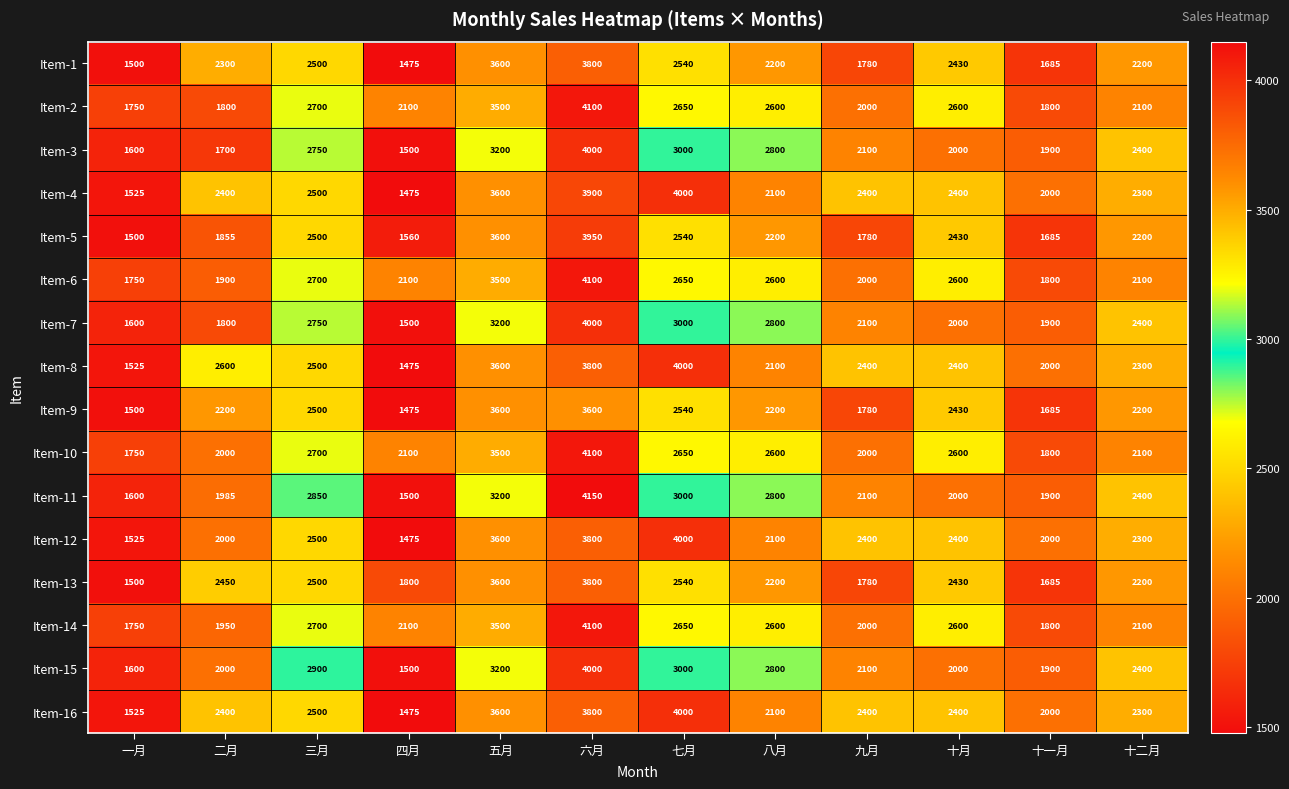

What is the difference between the Item-5 values at 四月 and 七月?

980